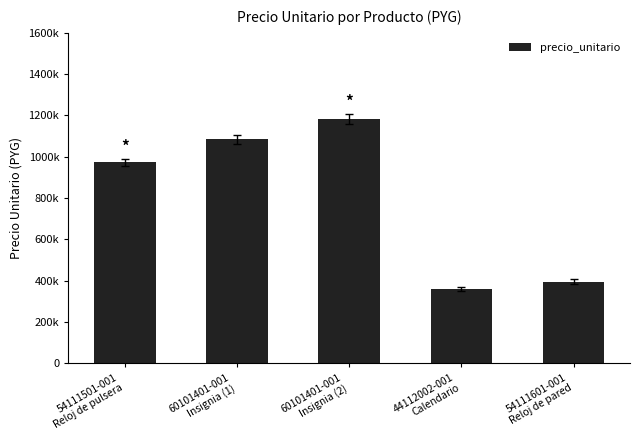

What is the value of the 4th bar from the left?

360000